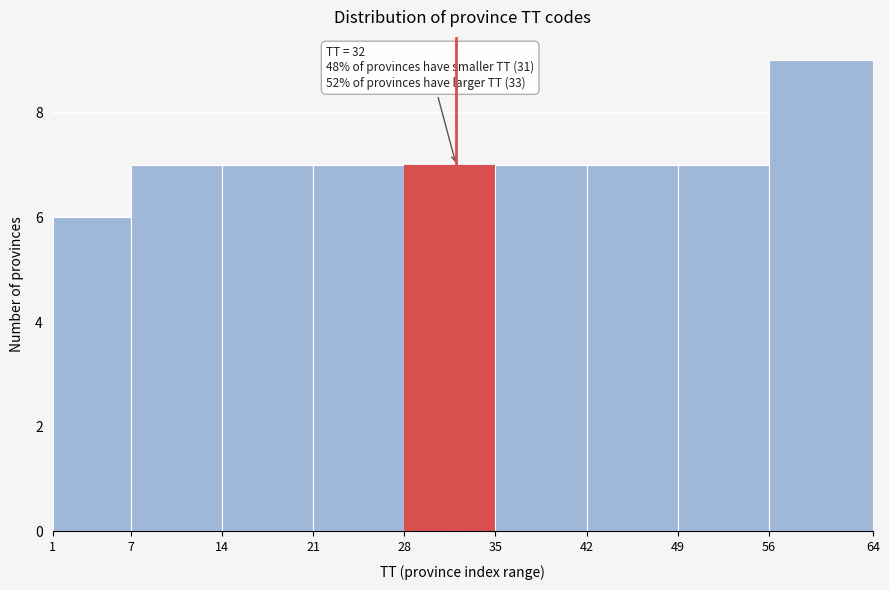

Which range on the x-axis has the tallest bar?

56 to 64